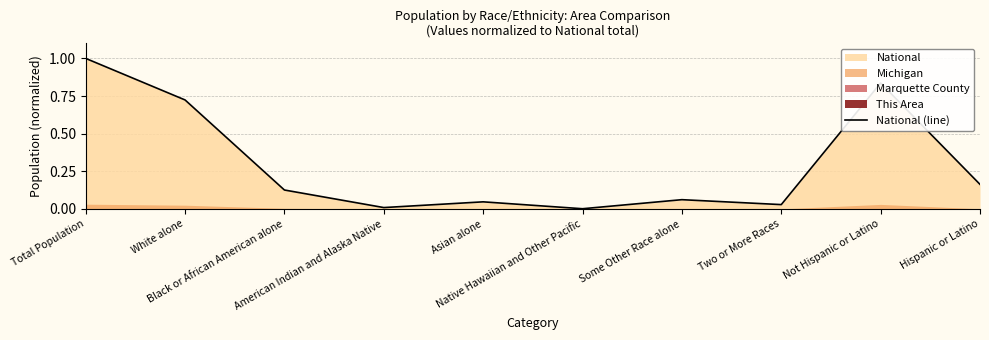

What is the change in value from Total Population to Black or African American alone?

-0.9